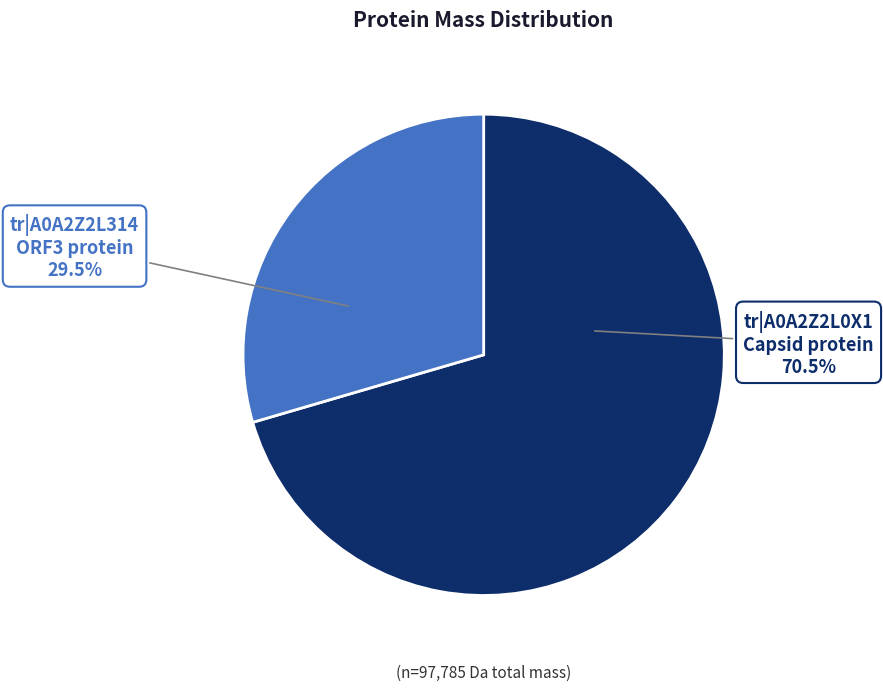

Which category has the smallest portion of the pie?

tr|A0A2Z2L314 ORF3 protein